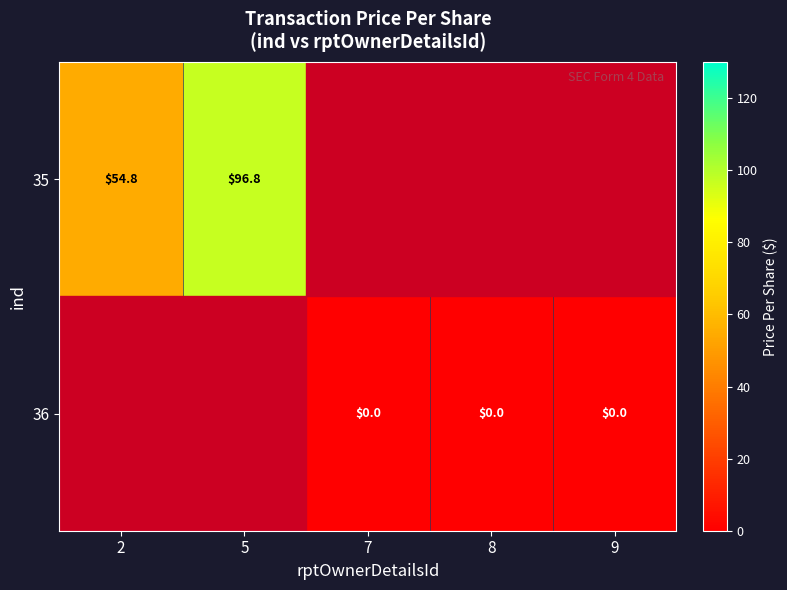

Is it true that 35 equals 54.8 at 2?

True